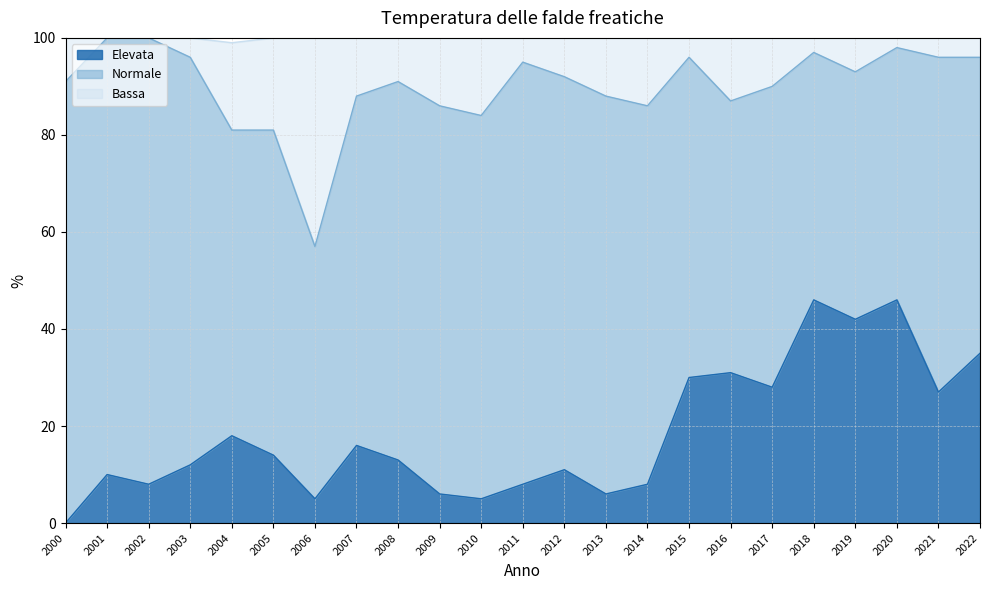

The value of Elevata at 2006 is 5. True or false?

True